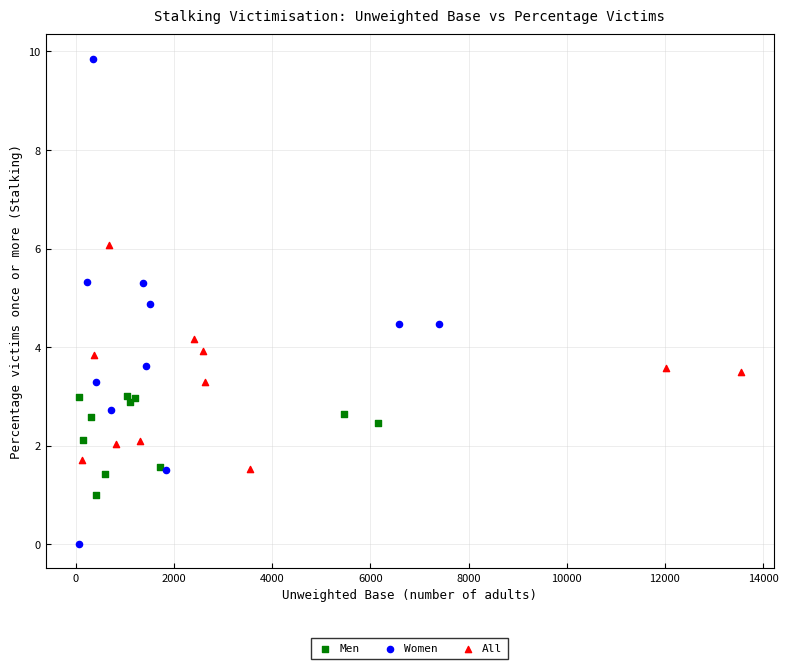

Which series contains the lowest Y value?

Women